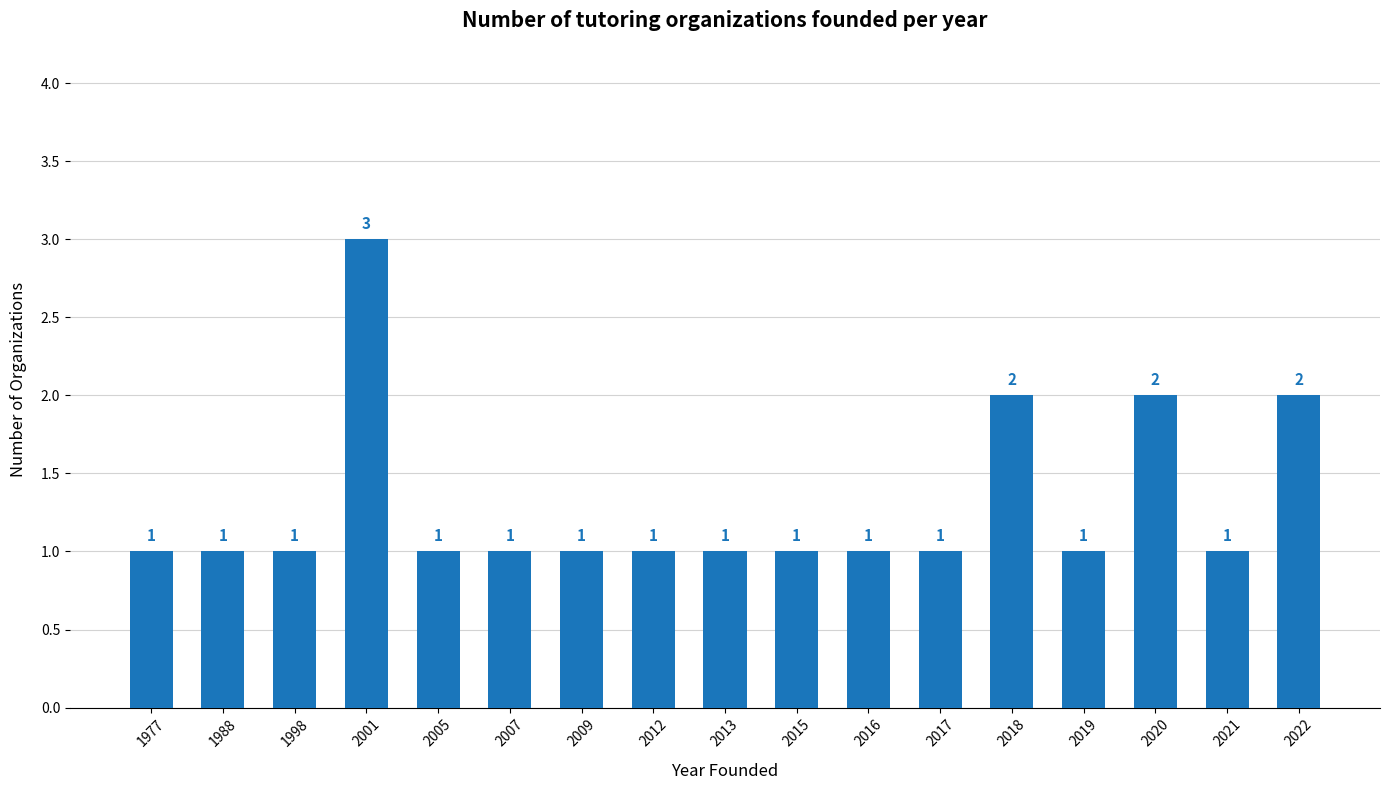

Is it true that the value at 2018 is 1?

False